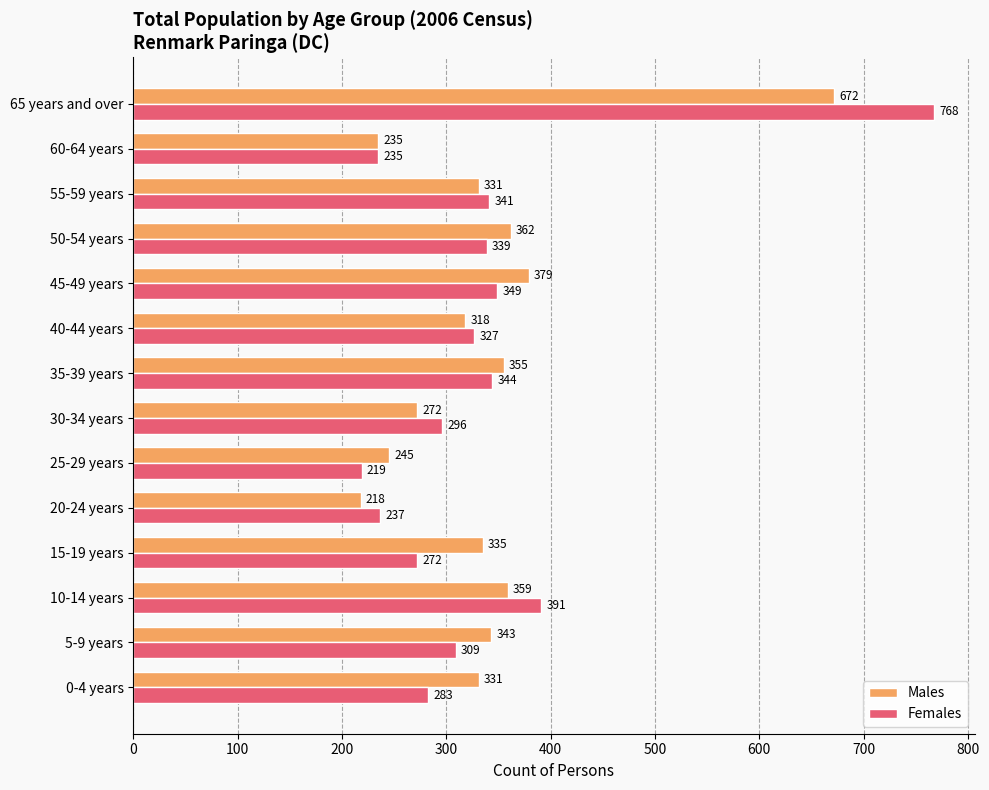

What is the smallest value displayed?

218